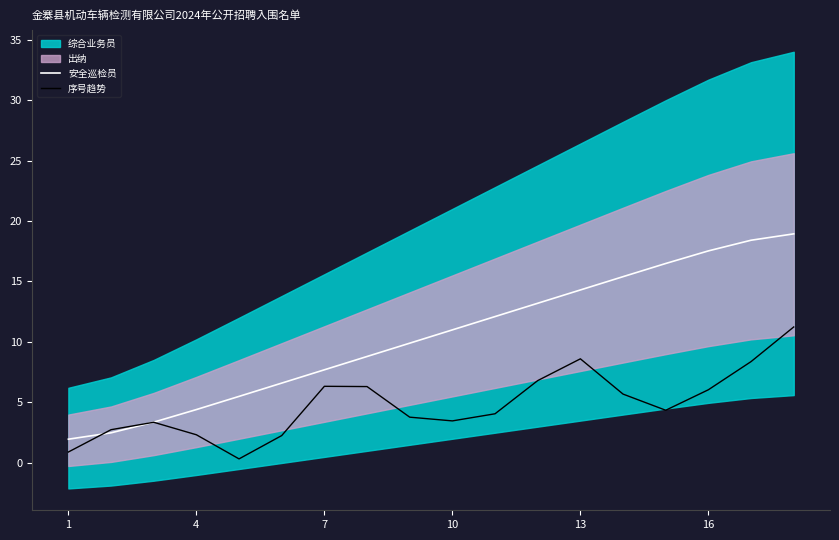

What is the value of the 序号趋势 point at the 6th from the left?

2.3